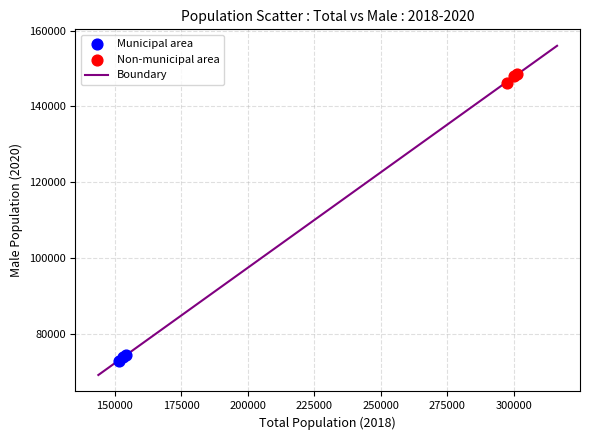

Which series contains the lowest Y value?

Municipal area